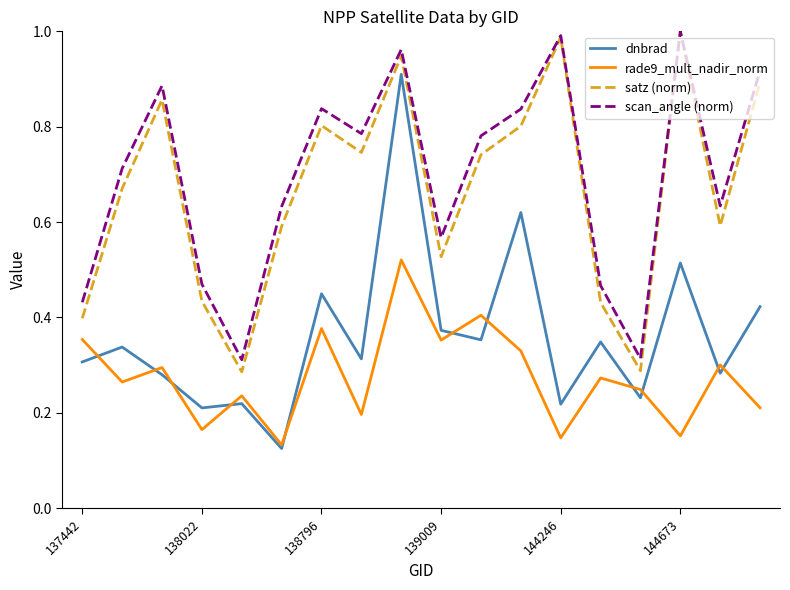

What is the sum of all scan_angle (norm) values?

12.5